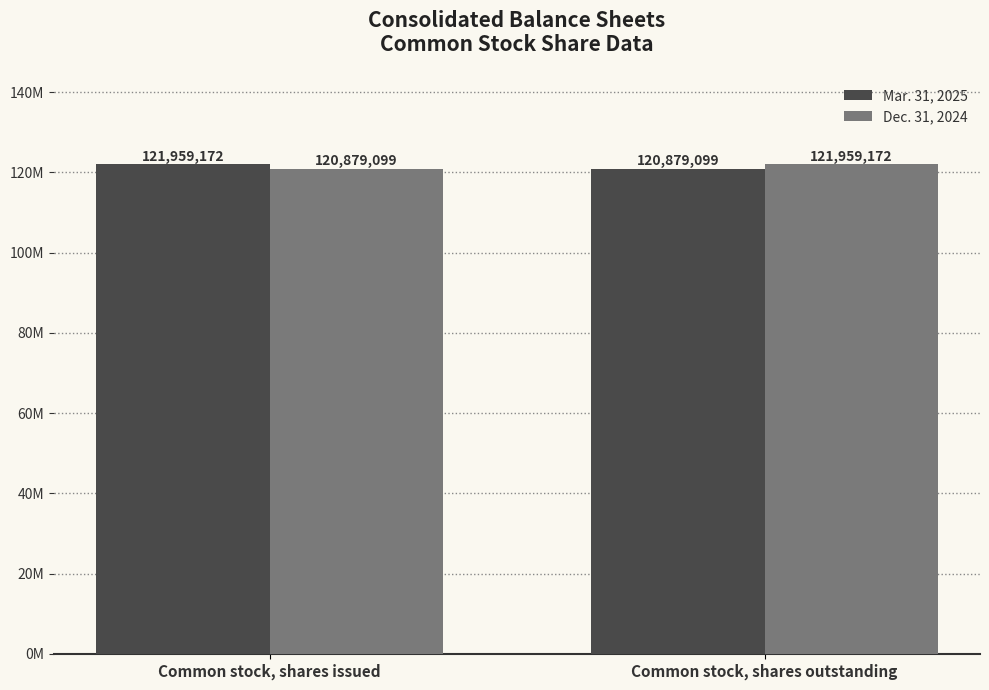

What is the average value of the Mar. 31, 2025 series?

121419136